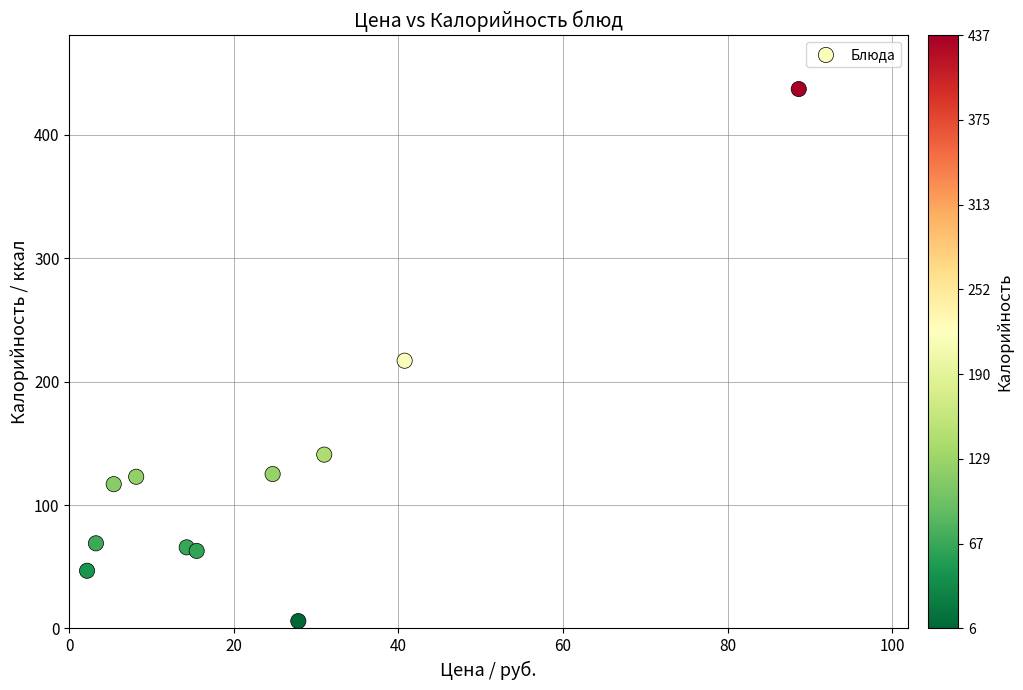

What is the average X value?

23.8